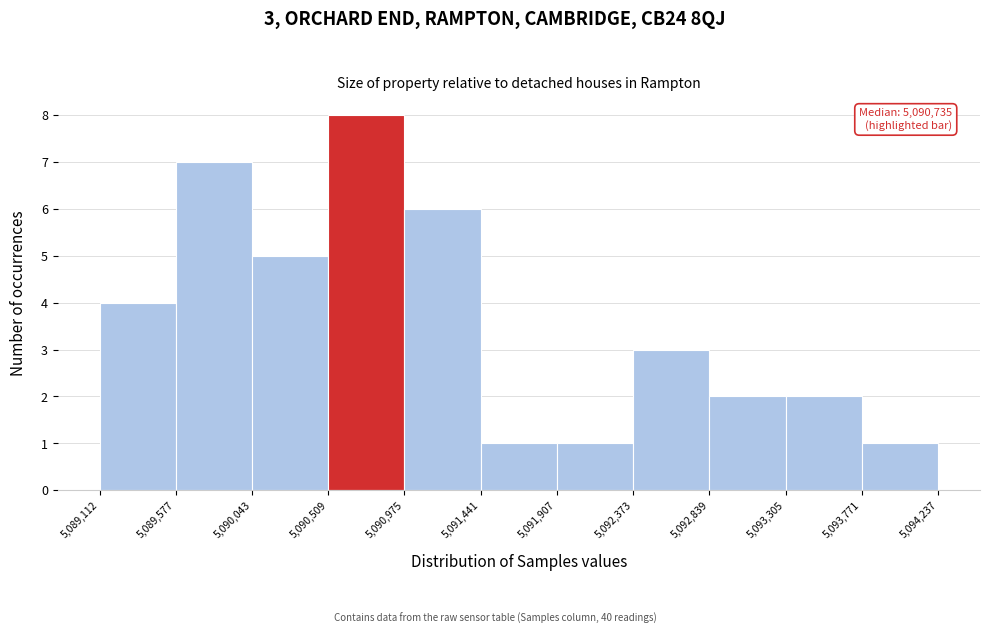

Which range on the x-axis has the tallest bar?

5,090,509 to 5,090,975